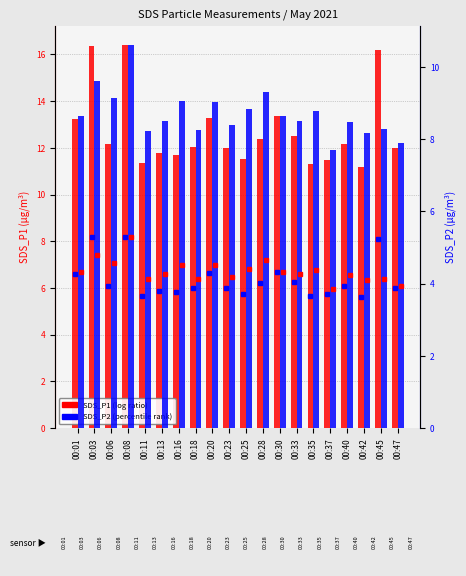

Is it true that SDS_P1 equals 16.2 at 00:45?

True